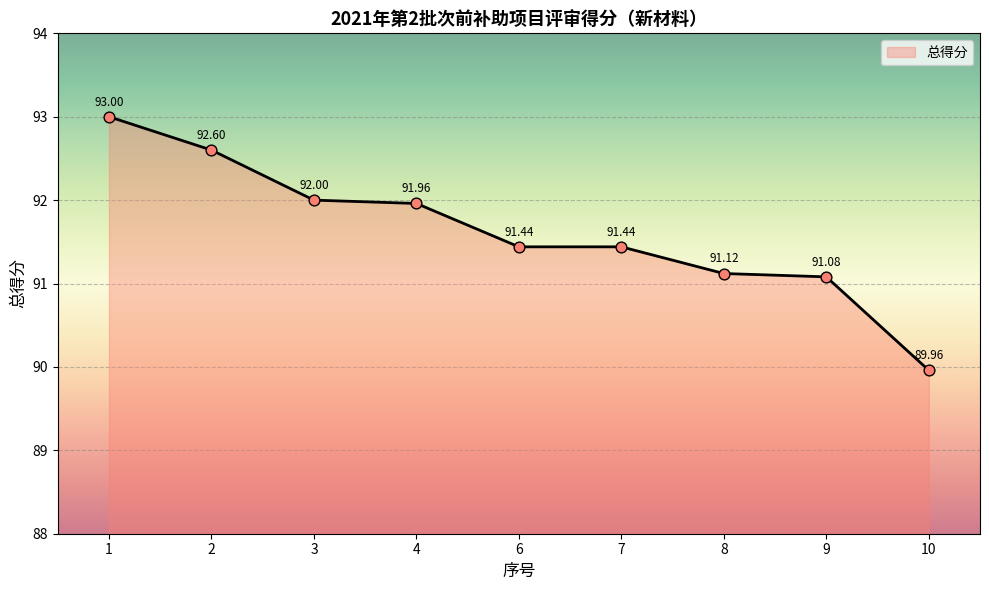

Which has a higher value, 7 or 8?

7